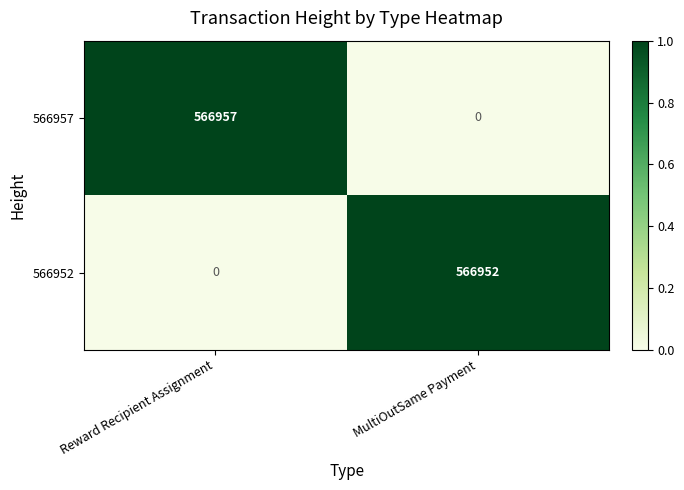

Reading right to left, transcribe all the data shown in this chart.

566957: 0	566957
566952: 566952	0